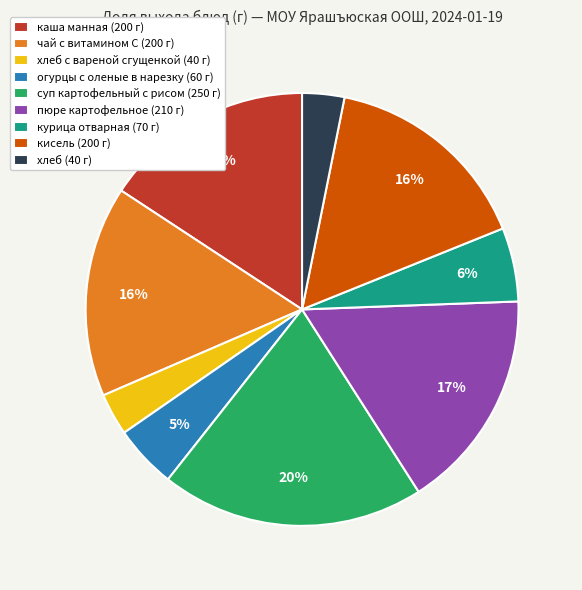

What is the largest slice in the pie chart?

суп картофельный с рисом (250 г)